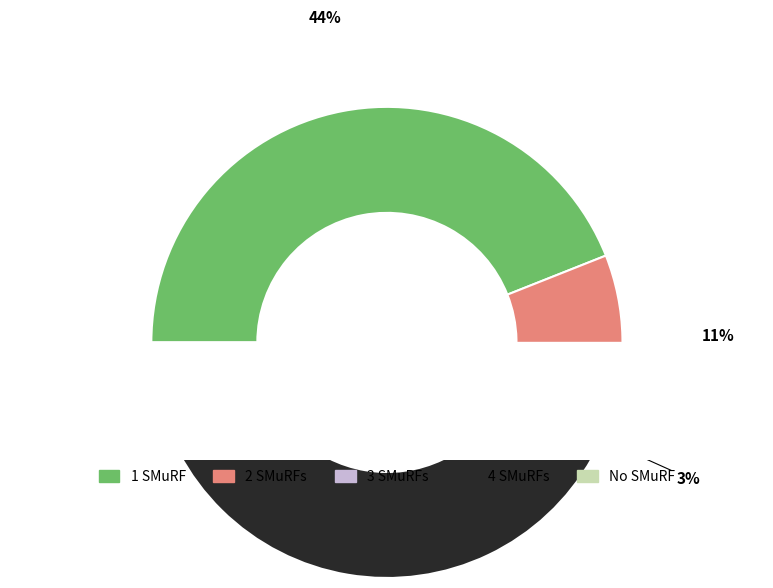

True or false: NN accounts for 34% of the total.

False